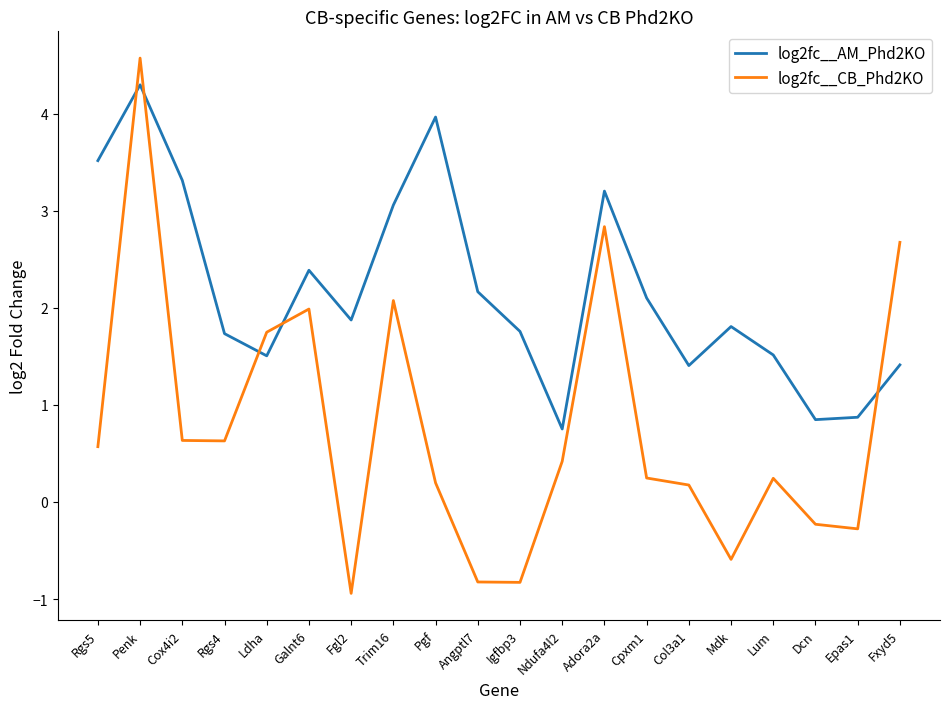

Which series has the largest total across all categories?

log2fc__AM_Phd2KO